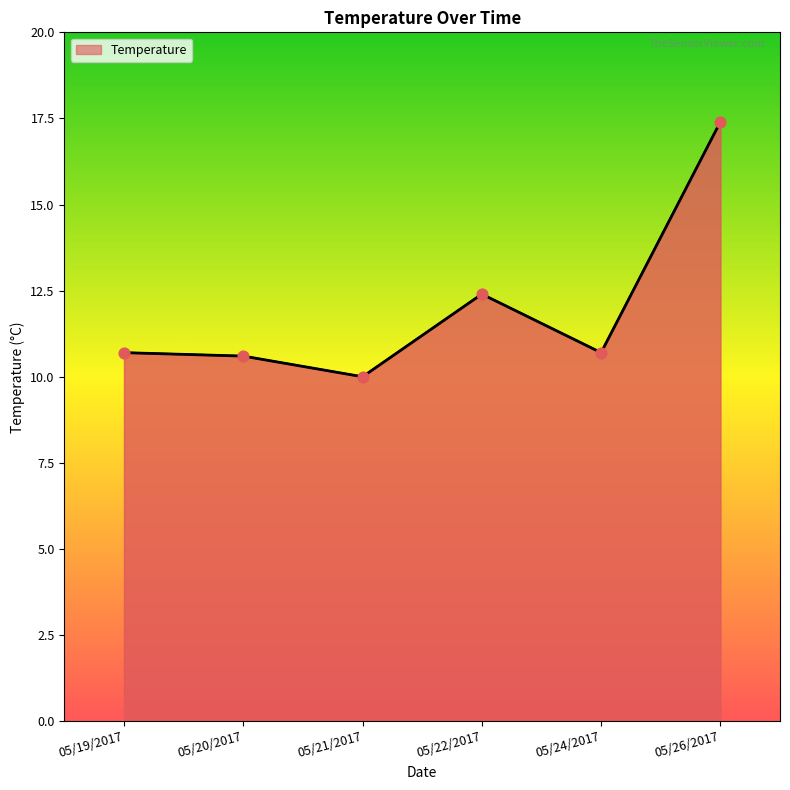

Approximately how many times larger is the value at 05/22/2017 compared to 05/26/2017?

0.7